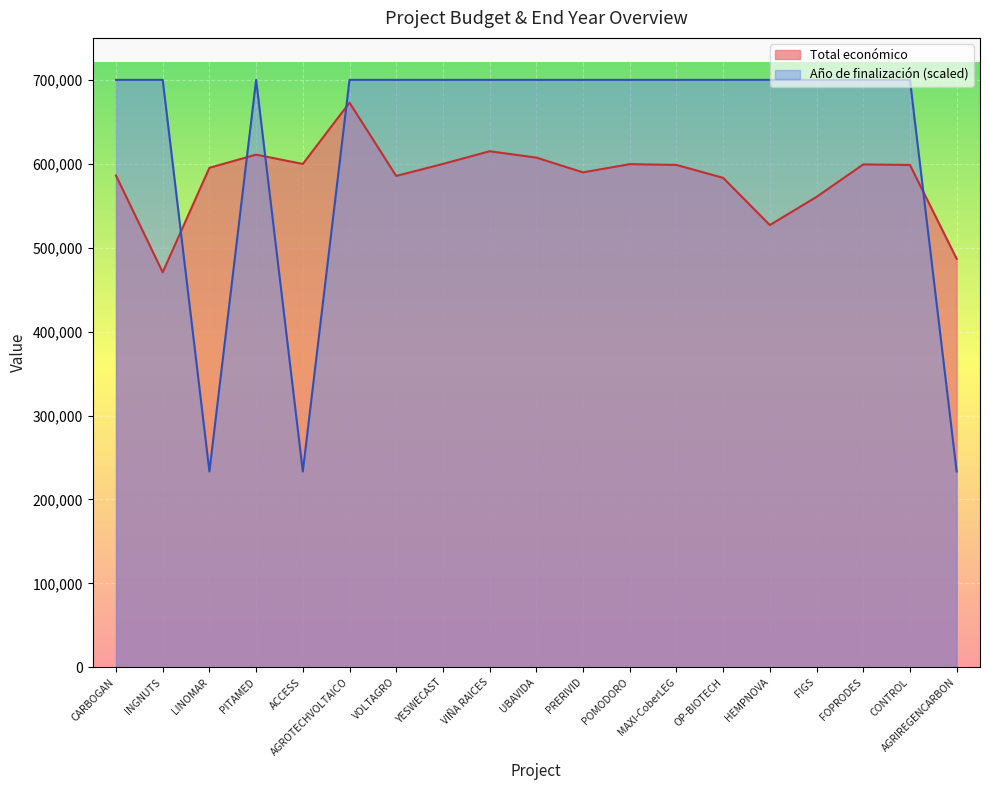

What is the value of the Año de finalización point at the 17th from the left?

700000.0